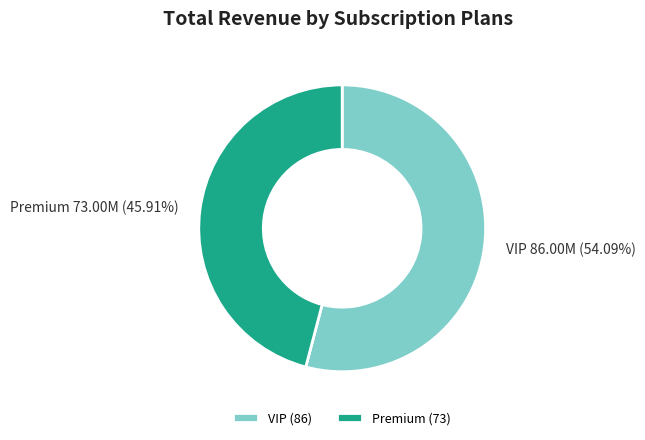

Between VIP and Premium, which is larger?

VIP